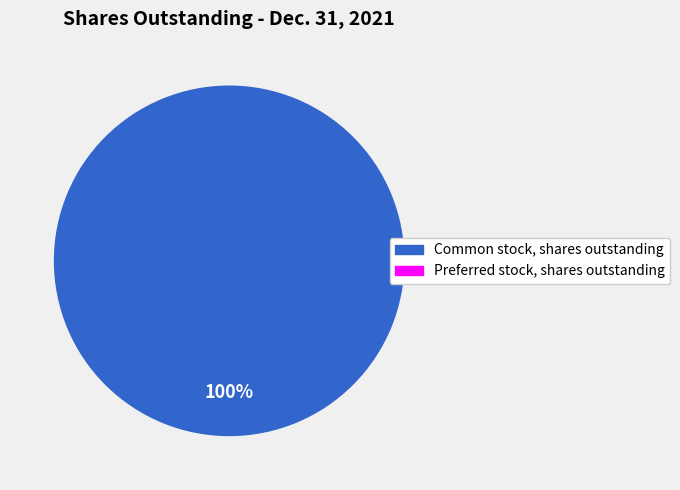

What is the largest slice in the pie chart?

Common stock, shares outstanding